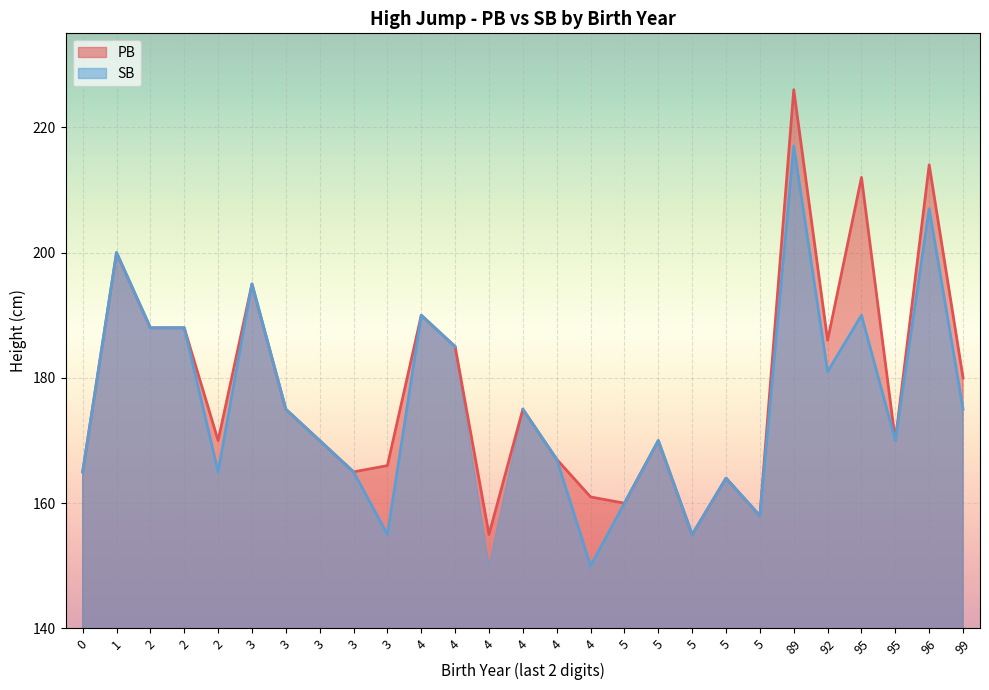

Rank the series by their maximum value, from highest to lowest.

PB, SB